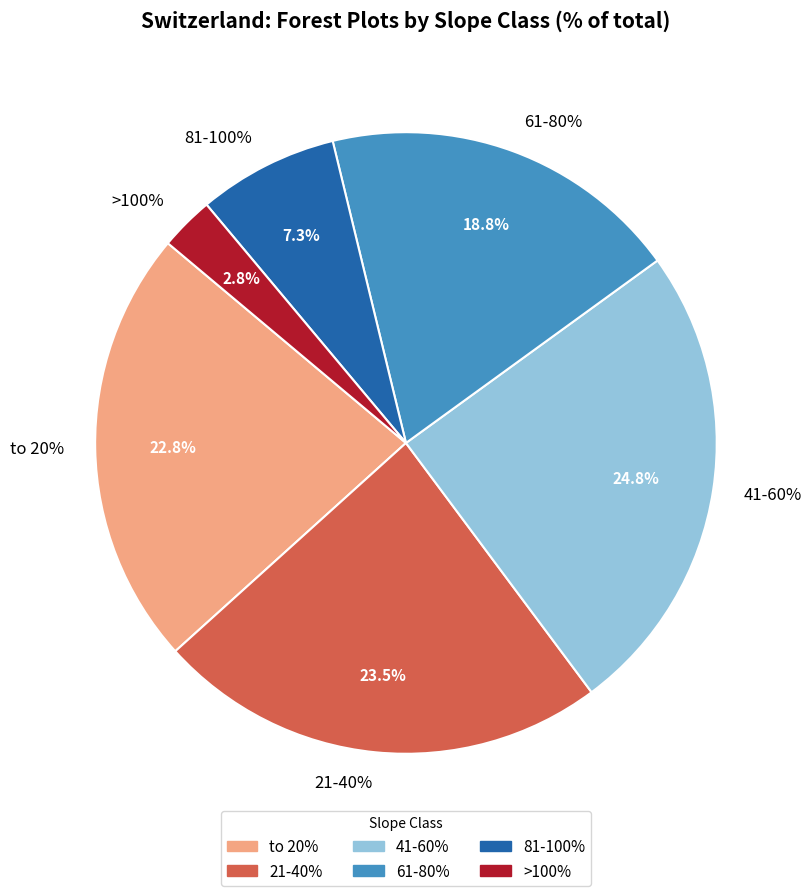

To the nearest percent, what is the combined percentage of >100% and 41-60%?

28%